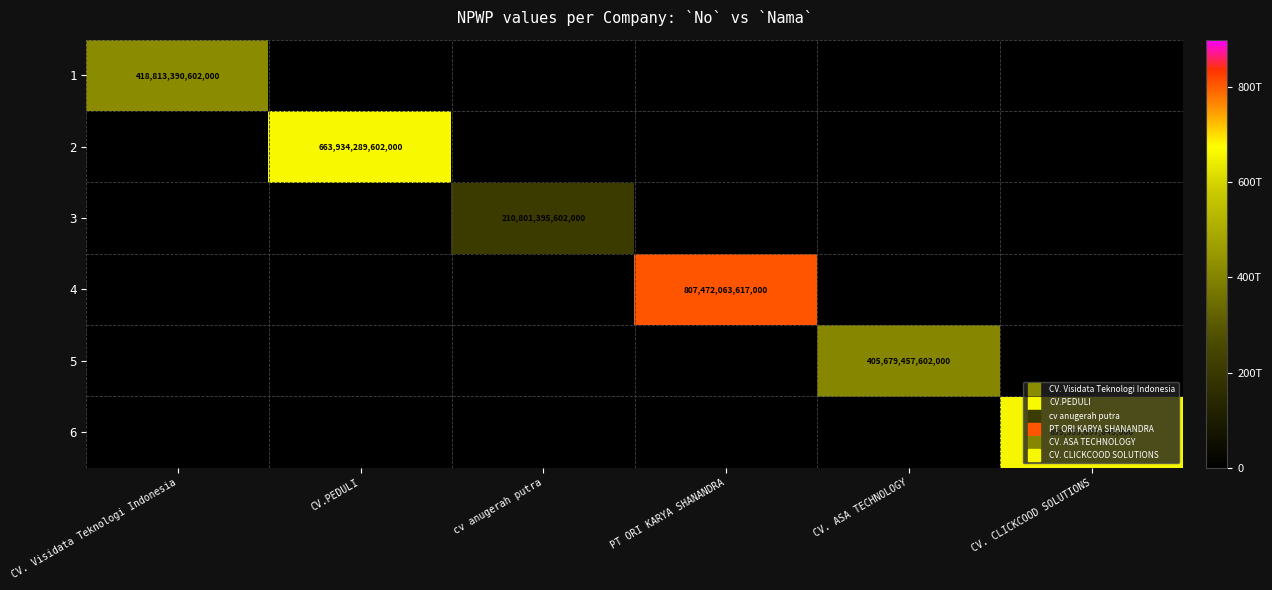

Which category has the highest value in the 3 series?

cv anugerah putra